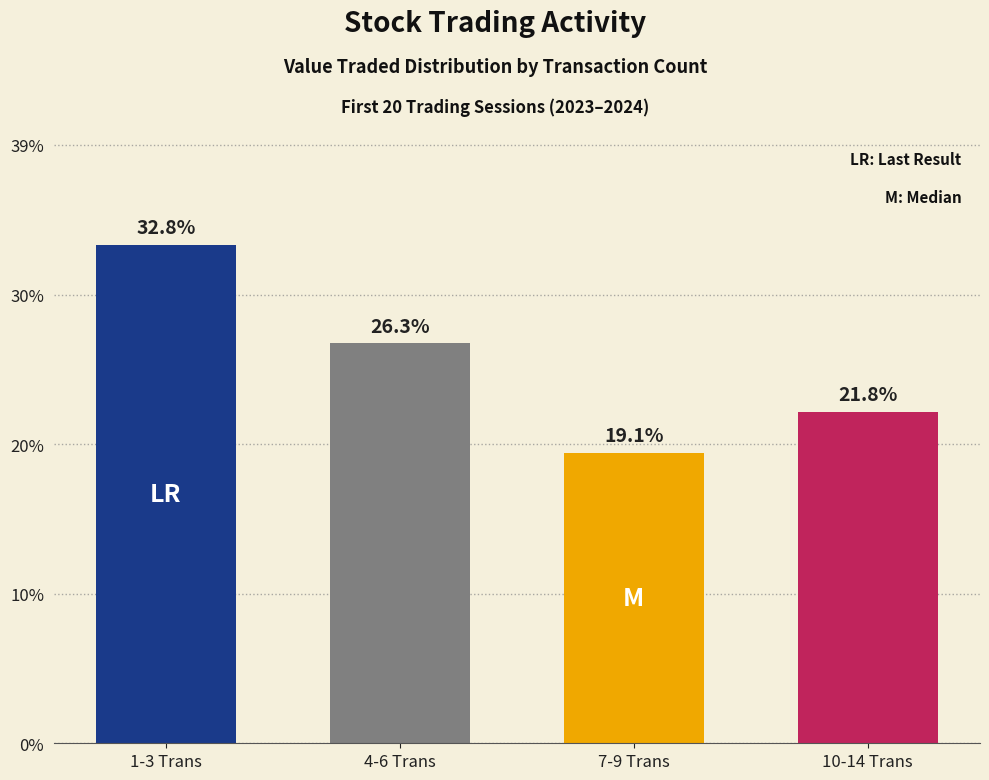

List the labels in order of value, largest first.

1-3 Trans, 4-6 Trans, 10-14 Trans, 7-9 Trans